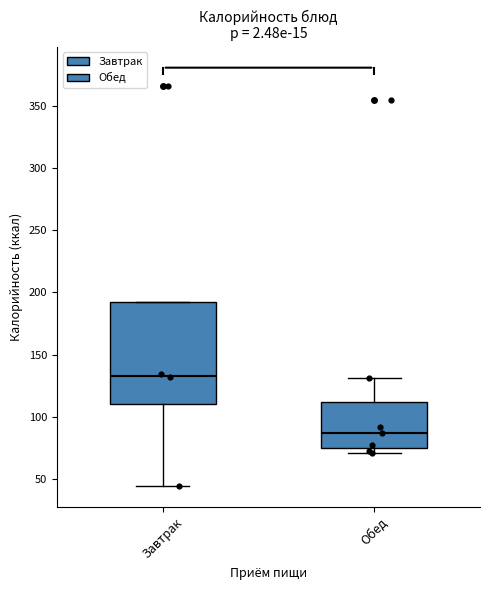

Where does the median line of the box for Обед sit on the y-axis? The values are not printed on the chart, so give them approximately, as read against the axis.

85